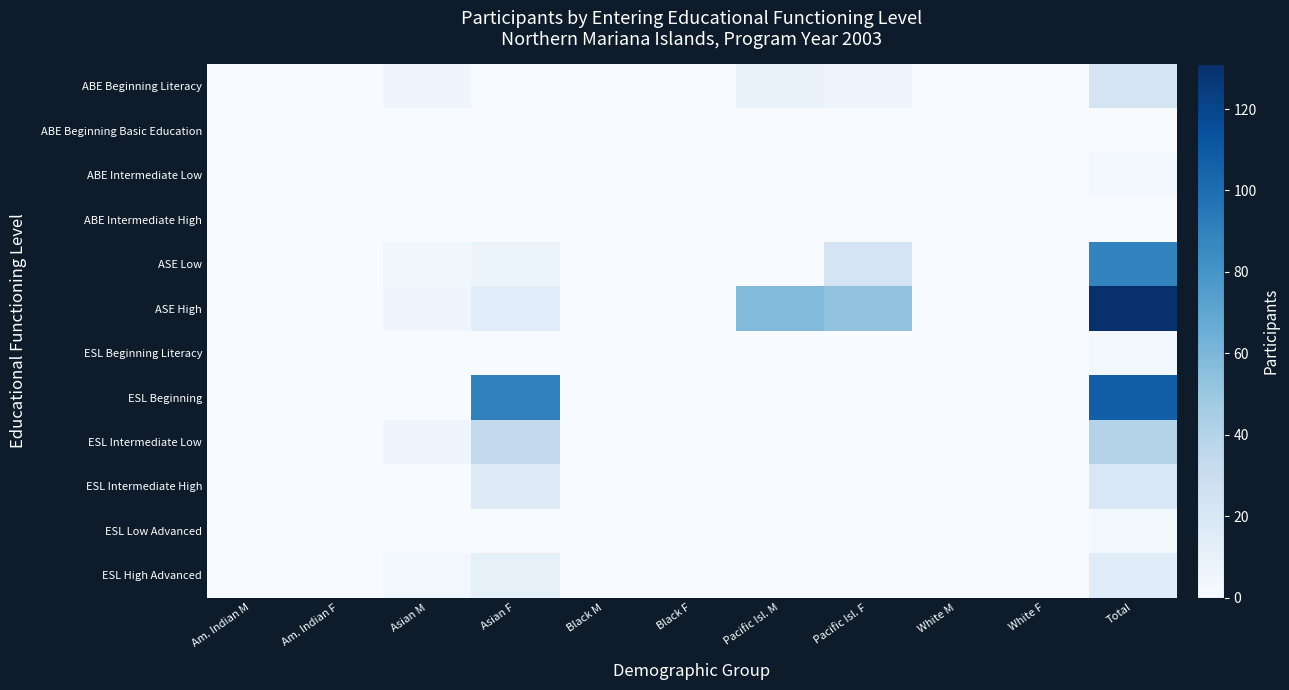

Reading left to right, transcribe all the data shown in this chart.

ABE Beginning Literacy: Am. Indian M=0	Am. Indian F=0	Asian M=6	Asian F=0	Black M=0	Black F=0	Pacific Isl. M=9	Pacific Isl. F=6	White M=0	White F=0	Total=23
ABE Beginning Basic Education: Am. Indian M=0	Am. Indian F=0	Asian M=0	Asian F=0	Black M=0	Black F=0	Pacific Isl. M=0	Pacific Isl. F=0	White M=0	White F=0	Total=0
ABE Intermediate Low: Am. Indian M=0	Am. Indian F=0	Asian M=0	Asian F=0	Black M=0	Black F=0	Pacific Isl. M=0	Pacific Isl. F=0	White M=0	White F=0	Total=4
ABE Intermediate High: Am. Indian M=0	Am. Indian F=0	Asian M=0	Asian F=0	Black M=0	Black F=0	Pacific Isl. M=0	Pacific Isl. F=0	White M=0	White F=0	Total=0
ASE Low: Am. Indian M=0	Am. Indian F=0	Asian M=5	Asian F=8	Black M=0	Black F=0	Pacific Isl. M=0	Pacific Isl. F=23	White M=0	White F=0	Total=89
ASE High: Am. Indian M=0	Am. Indian F=0	Asian M=6	Asian F=14	Black M=0	Black F=0	Pacific Isl. M=58	Pacific Isl. F=53	White M=0	White F=0	Total=131
ESL Beginning Literacy: Am. Indian M=0	Am. Indian F=0	Asian M=0	Asian F=0	Black M=0	Black F=0	Pacific Isl. M=0	Pacific Isl. F=0	White M=0	White F=0	Total=4
ESL Beginning: Am. Indian M=0	Am. Indian F=0	Asian M=0	Asian F=90	Black M=0	Black F=0	Pacific Isl. M=0	Pacific Isl. F=0	White M=0	White F=0	Total=107
ESL Intermediate Low: Am. Indian M=0	Am. Indian F=0	Asian M=6	Asian F=34	Black M=0	Black F=0	Pacific Isl. M=0	Pacific Isl. F=0	White M=0	White F=0	Total=40
ESL Intermediate High: Am. Indian M=0	Am. Indian F=0	Asian M=0	Asian F=16	Black M=0	Black F=0	Pacific Isl. M=0	Pacific Isl. F=0	White M=0	White F=0	Total=20
ESL Low Advanced: Am. Indian M=0	Am. Indian F=0	Asian M=0	Asian F=0	Black M=0	Black F=0	Pacific Isl. M=0	Pacific Isl. F=0	White M=0	White F=0	Total=3
ESL High Advanced: Am. Indian M=0	Am. Indian F=0	Asian M=4	Asian F=11	Black M=0	Black F=0	Pacific Isl. M=0	Pacific Isl. F=0	White M=0	White F=0	Total=15